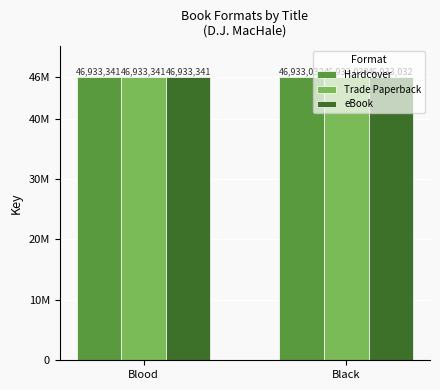

Are the bars horizontal?

No